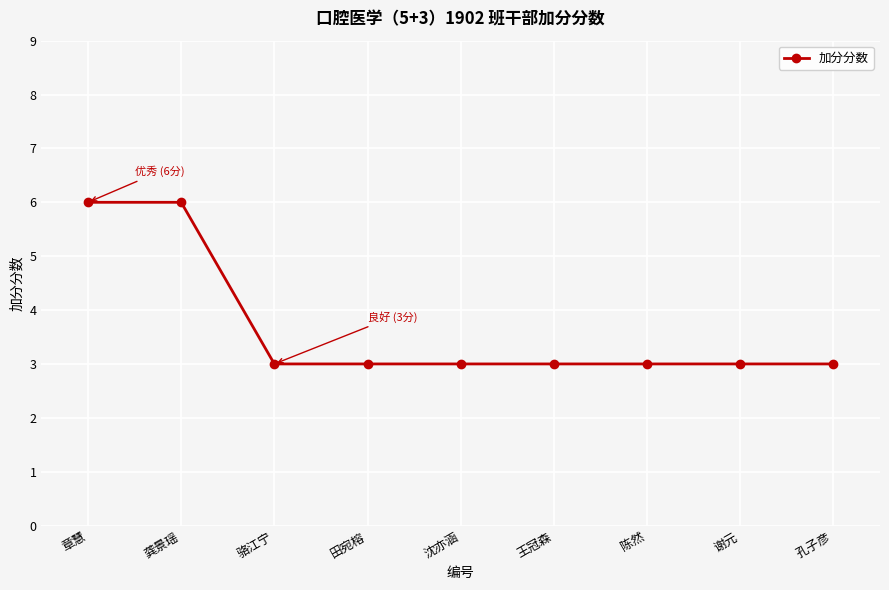

What value does the data have at 田宛榕?

3